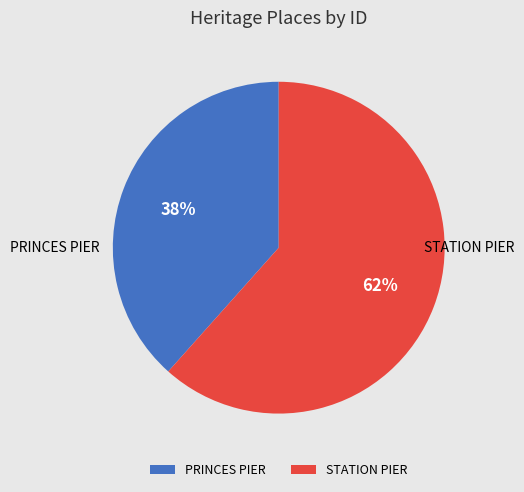

Combined, do PRINCES PIER and STATION PIER account for over 50%?

Yes